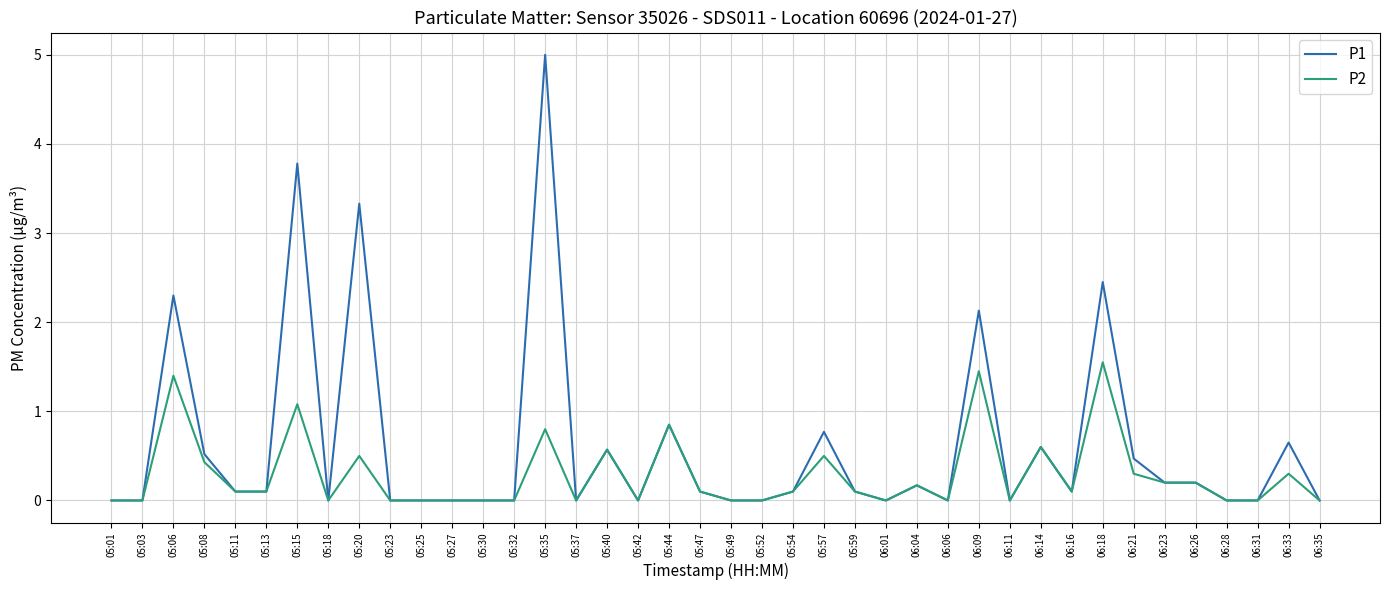

True or false: P1 has a value of -2.4 at 06:35.

False